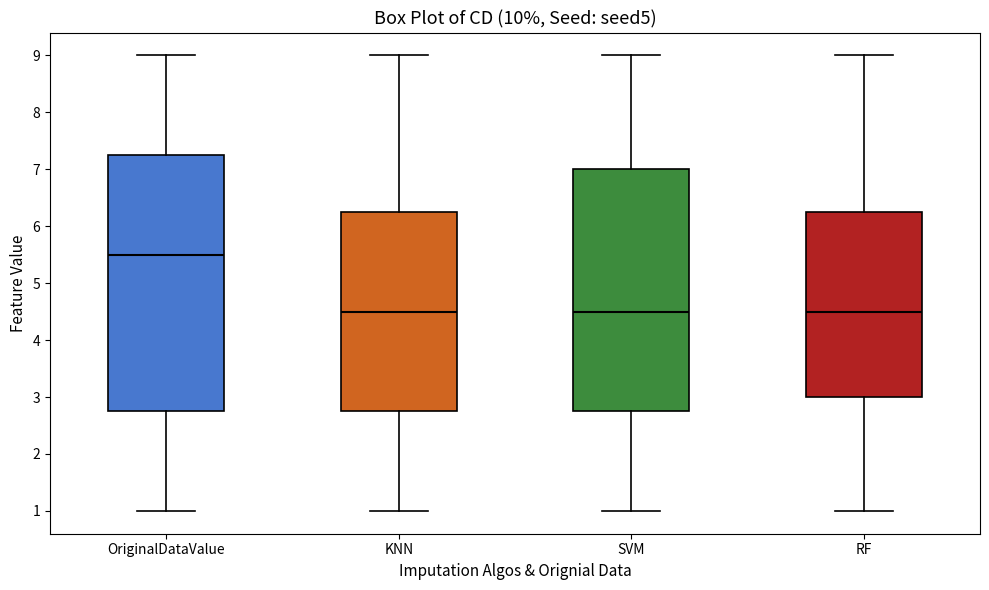

Reading left to right, transcribe this box plot: for each box, give where its median line is, the range the box spans, and where its two whiskers end, as read against the y-axis. The values are not printed on the chart, so give them approximately, as read against the axis.

OriginalDataValue: median 5.5, box 2.8 to 7.3, whiskers 1.0 to 9.0
KNN: median 4.5, box 2.8 to 6.3, whiskers 1.0 to 9.0
SVM: median 4.5, box 2.8 to 7.0, whiskers 1.0 to 9.0
RF: median 4.5, box 3.0 to 6.3, whiskers 1.0 to 9.0